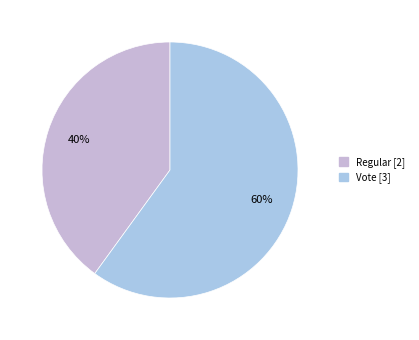

What percentage do Regular and Vote together represent?

100.0%